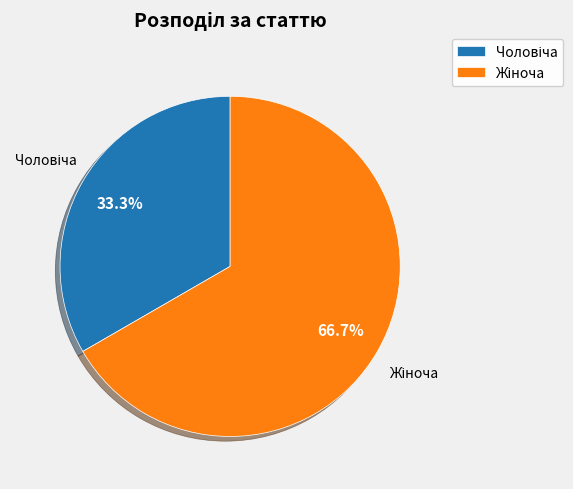

Is there a majority slice in this chart?

Yes